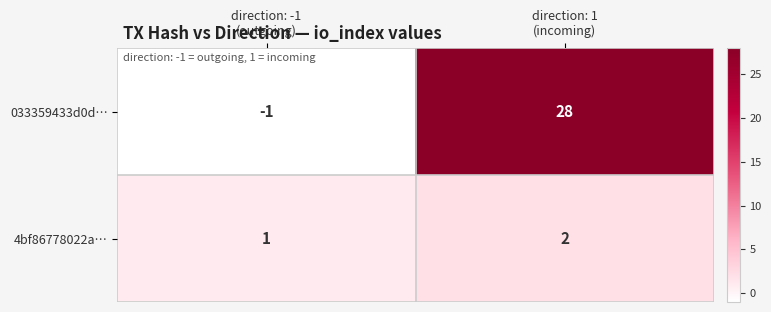

How many distinct data groups are displayed?

2